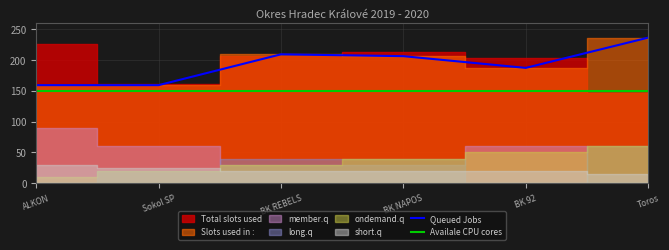

What is the sum of the Availale CPU cores values at BK NAPOS and ALKON?

300